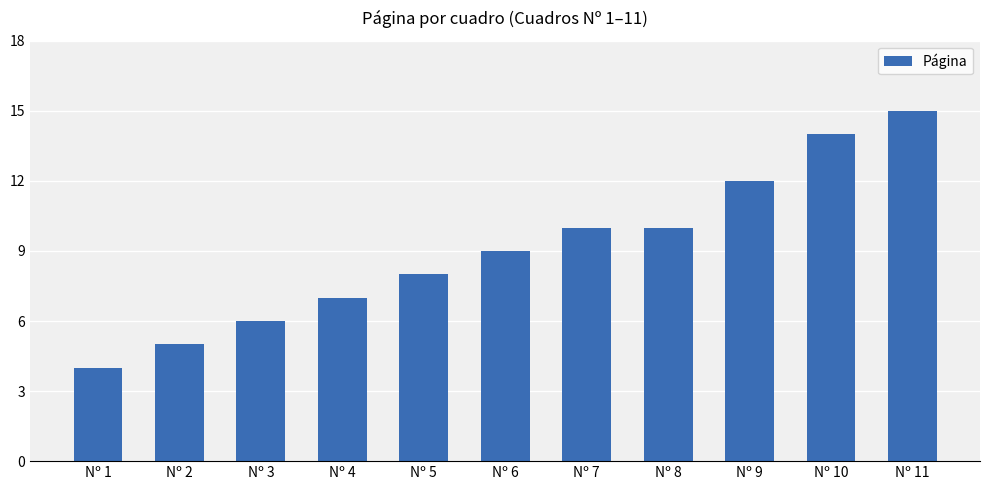

The chart shows a value of 7 at Nº 1. True or false?

False